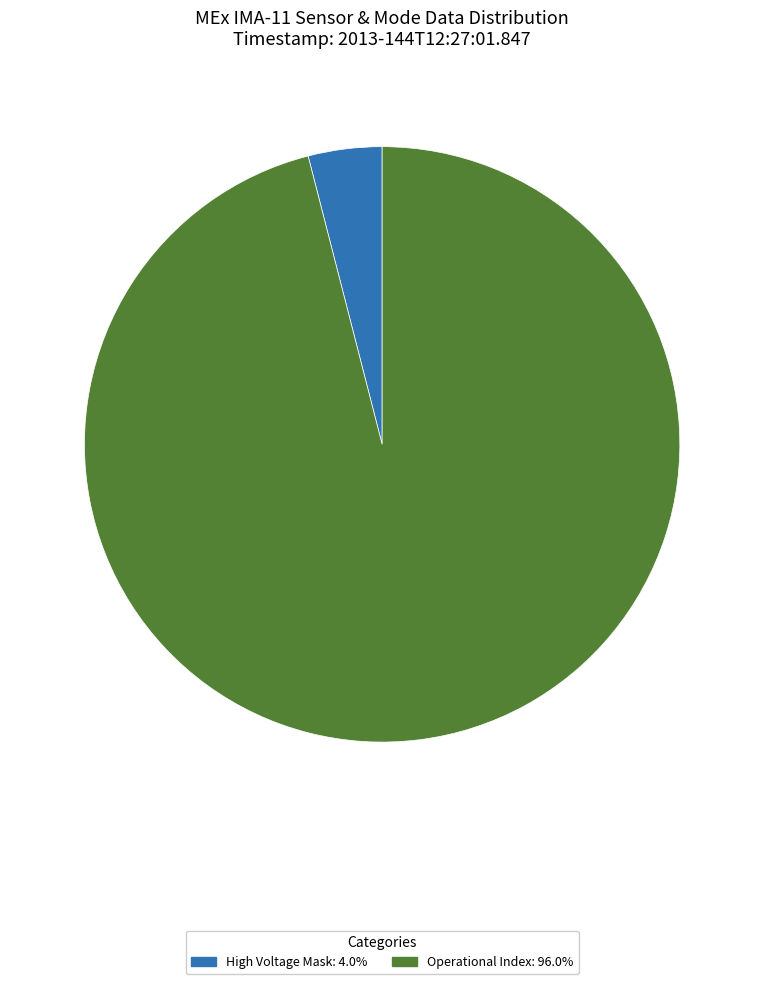

Does any single category account for the majority?

Yes